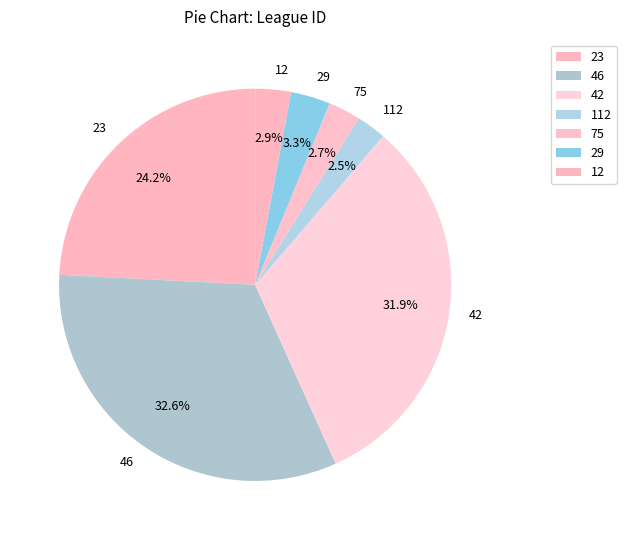

Is the sum of 23 and 112 greater than half?

No